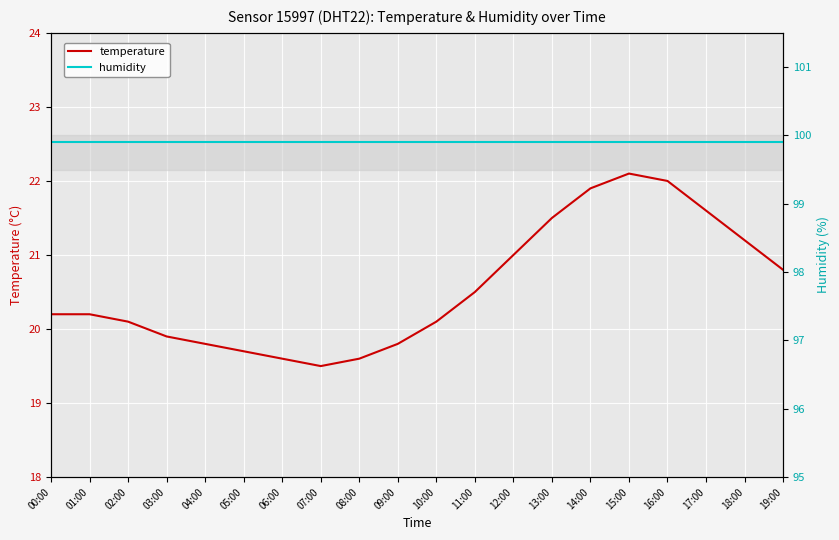

Reading left to right, transcribe all the data shown in this chart.

temperature: 00:00=20.2	01:00=20.2	02:00=20.1	03:00=19.9	04:00=19.8	05:00=19.7	06:00=19.6	07:00=19.5	08:00=19.6	09:00=19.8	10:00=20.1	11:00=20.5	12:00=21.0	13:00=21.5	14:00=21.9	15:00=22.1	16:00=22.0	17:00=21.6	18:00=21.2	19:00=20.8
humidity: 00:00=99.9	01:00=99.9	02:00=99.9	03:00=99.9	04:00=99.9	05:00=99.9	06:00=99.9	07:00=99.9	08:00=99.9	09:00=99.9	10:00=99.9	11:00=99.9	12:00=99.9	13:00=99.9	14:00=99.9	15:00=99.9	16:00=99.9	17:00=99.9	18:00=99.9	19:00=99.9